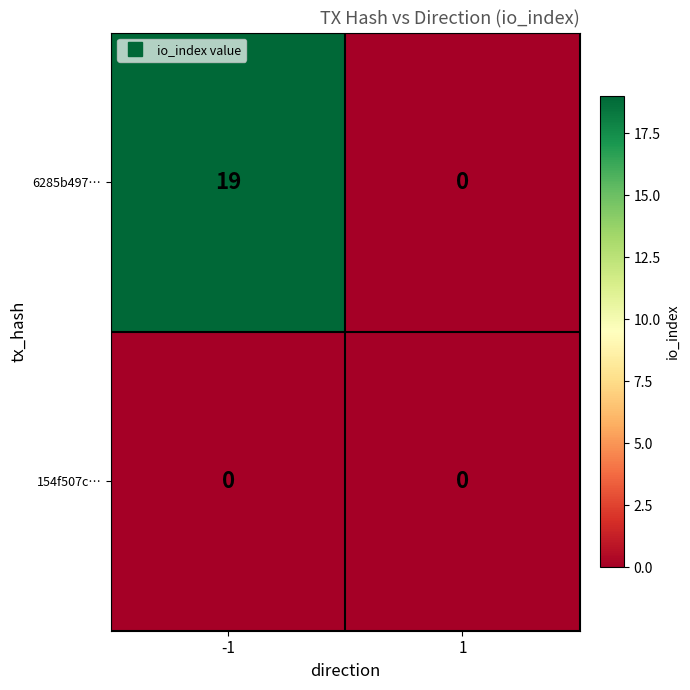

List the series in order of their peak value, lowest first.

154f507c…, 6285b497…